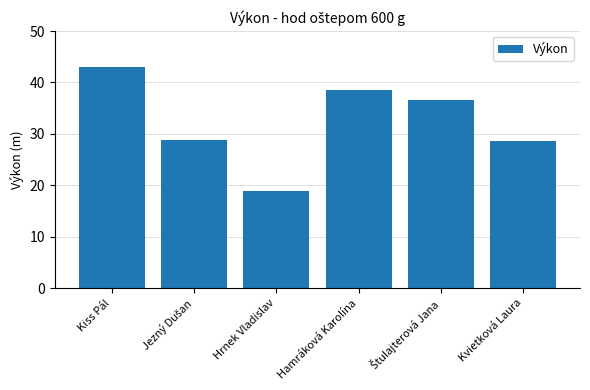

How many categories are shown in the chart?

6